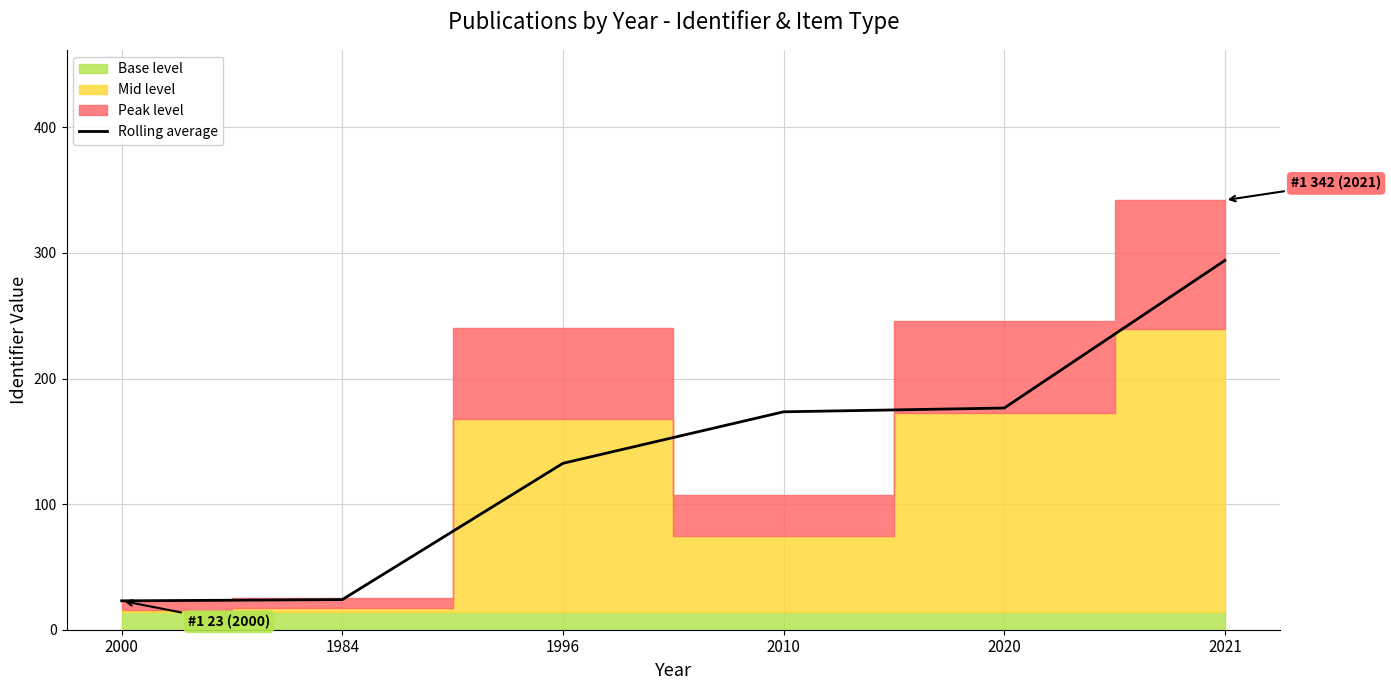

Reading left to right, transcribe all the data shown in this chart.

2000=23.0	1984=24.0	1996=132.5	2010=173.5	2020=176.5	2021=294.0